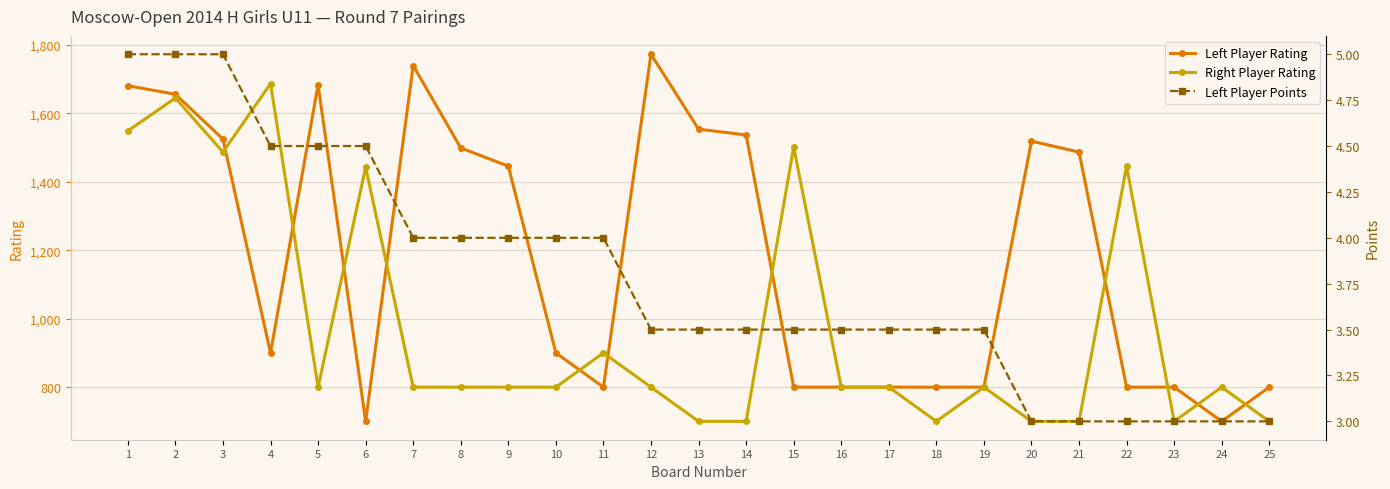

True or false: Left Player Rating and Left Player Points intersect in this chart.

False